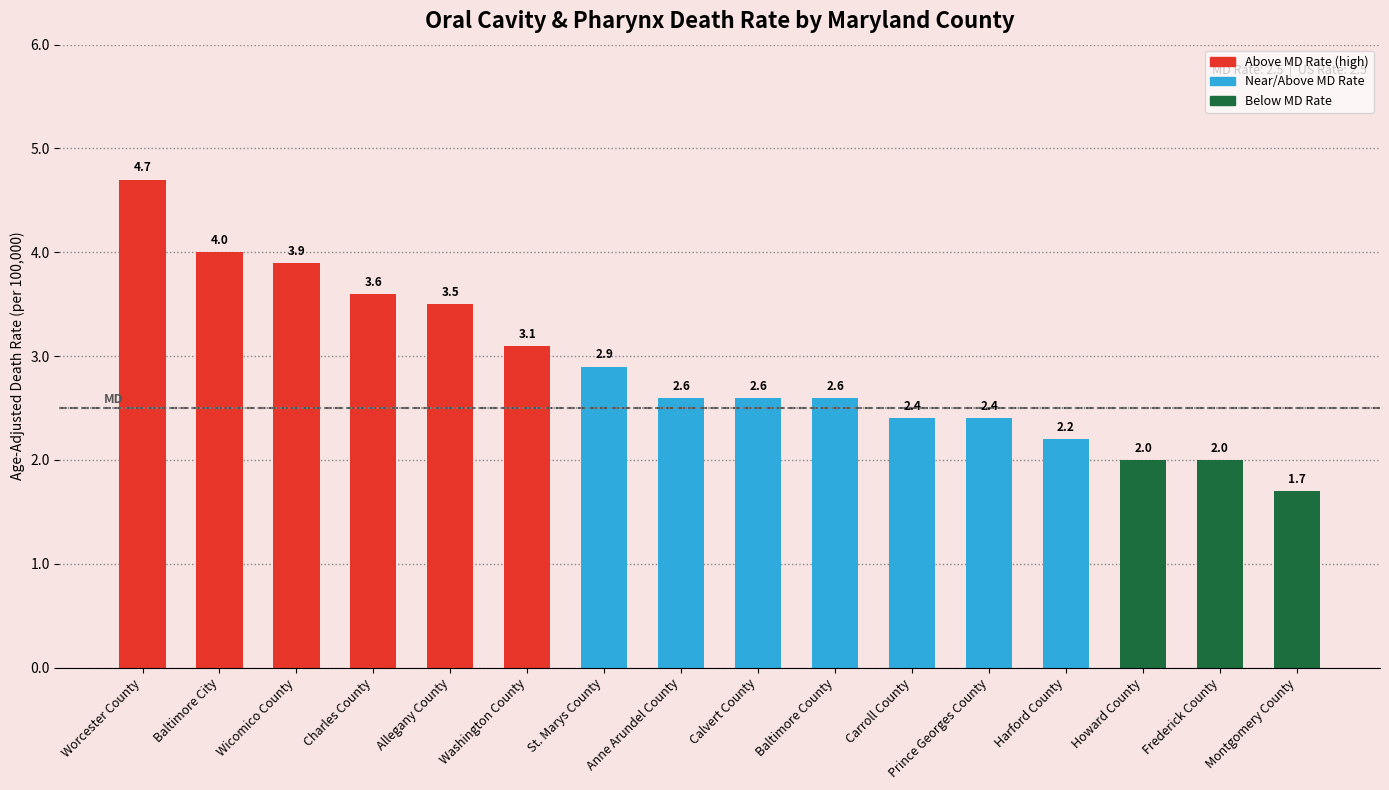

What is the label of the 15th bar from the right?

Baltimore City